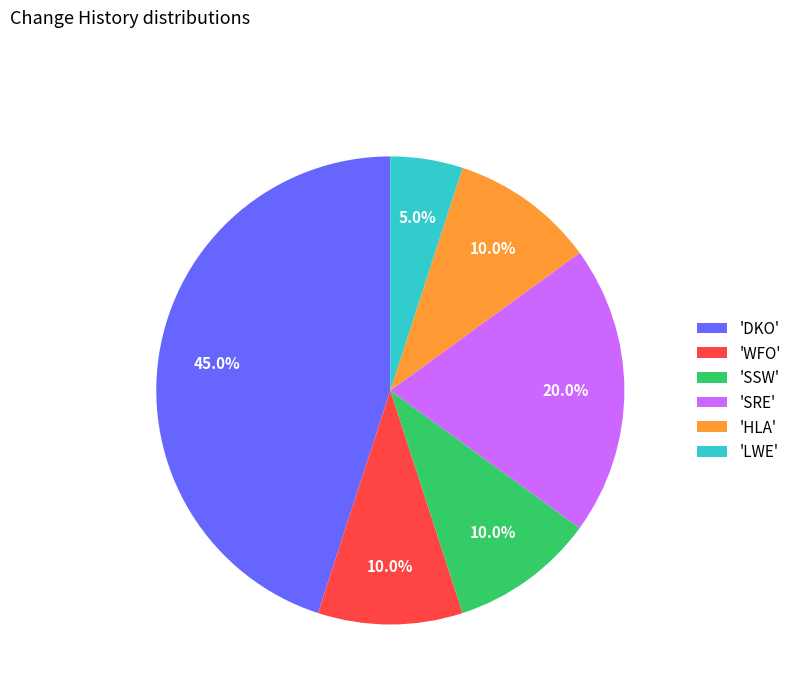

Which has a higher value, 'WFO' or 'DKO'?

'DKO'